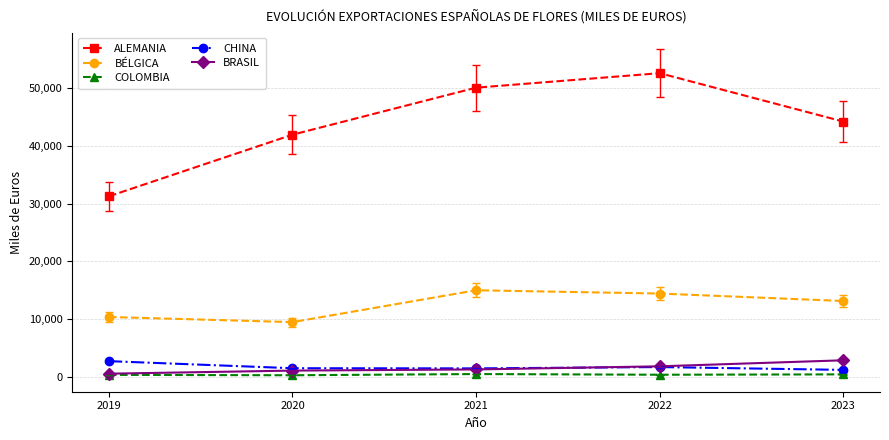

Which label corresponds to the largest value in the chart?

2022